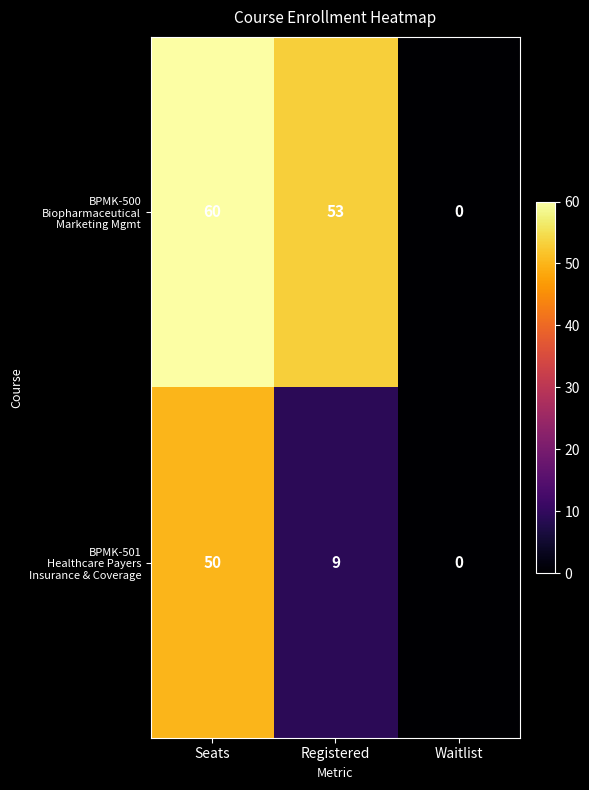

At which category does the chart reach its minimum across all series?

Waitlist